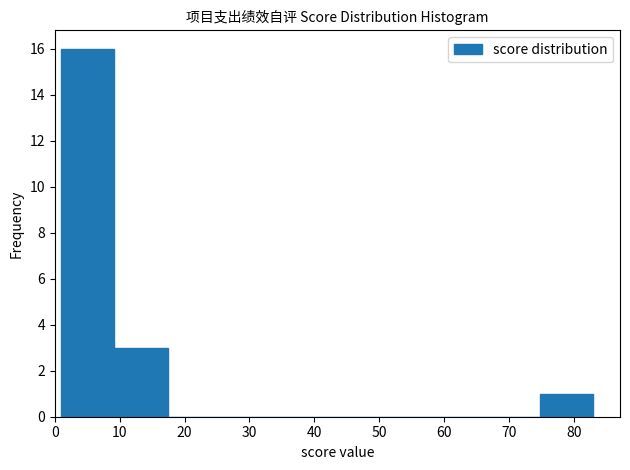

Reading left to right, list every bar in this chart as the range it spans on the x-axis followed by its height. Neither the bar edges nor the heights are printed on the chart, so give them approximately, as read against the axes.

1.0 to 9.2: 16
9.2 to 17.4: 3
17.4 to 25.6: 0
25.6 to 33.8: 0
33.8 to 42.0: 0
42.0 to 50.2: 0
50.2 to 58.4: 0
58.4 to 66.6: 0
66.6 to 74.8: 0
74.8 to 83.0: 1